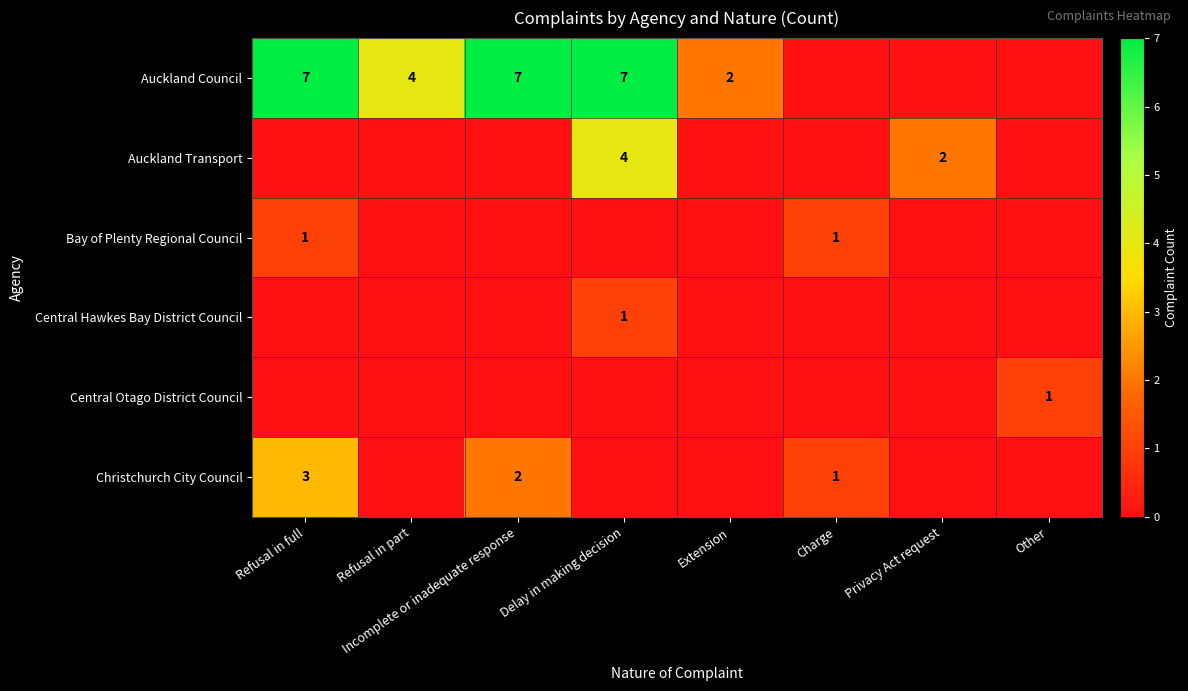

The Christchurch City Council series shows 3 at Refusal in full. True or false?

True